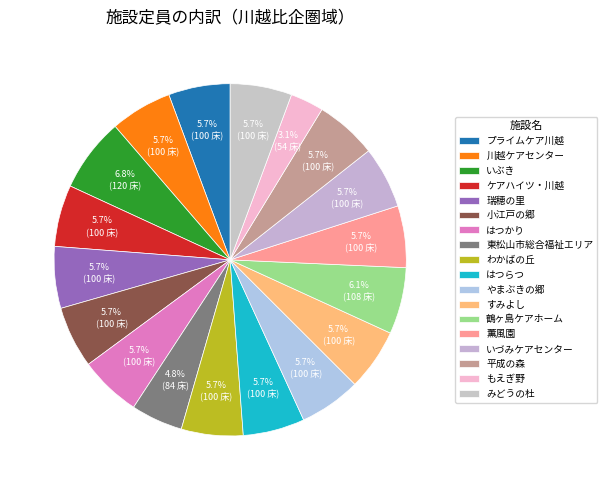

True or false: はつかり accounts for 6% of the total.

True